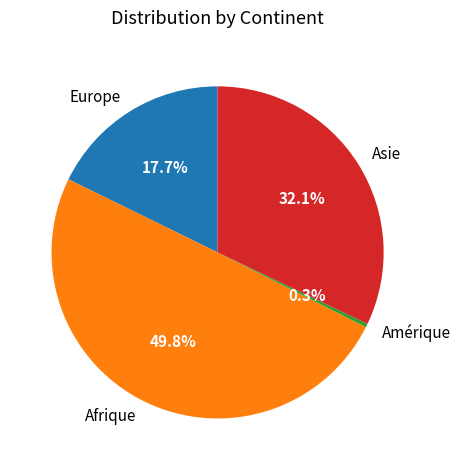

Which slice is the smallest?

Amérique